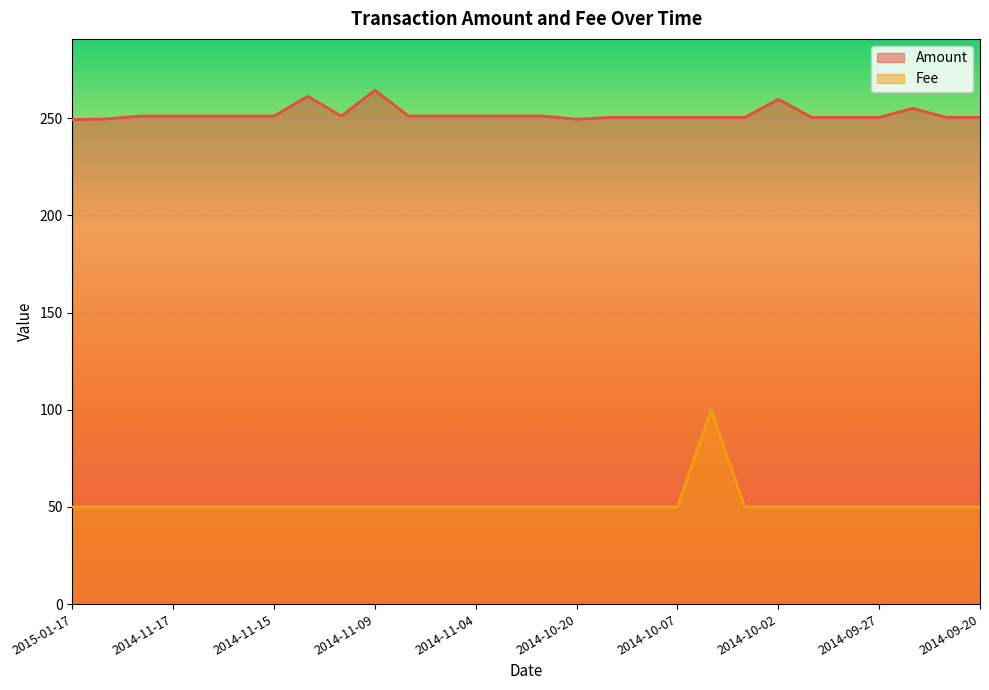

Reading left to right, list all the values displayed in this chart.

Amount: 2015-01-17=249.2	2015-01-05=249.6	2014-11-19=251.0	2014-11-17=251.0	2014-11-16=251.0	2014-11-16=251.0	2014-11-15=251.0	2014-11-11=261.2	2014-11-10=251.1	2014-11-09=264.3	2014-11-07=251.1	2014-11-06=251.1	2014-11-04=251.1	2014-10-27=251.1	2014-10-26=251.1	2014-10-20=249.4	2014-10-09=250.4	2014-10-08=250.4	2014-10-07=250.4	2014-10-05=250.4	2014-10-04=250.4	2014-10-02=259.7	2014-10-01=250.4	2014-09-29=250.4	2014-09-27=250.4	2014-09-26=255.0	2014-09-21=250.4	2014-09-20=250.4
Fee: 2015-01-17=50.0	2015-01-05=50.0	2014-11-19=50.0	2014-11-17=50.0	2014-11-16=50.0	2014-11-16=50.0	2014-11-15=50.0	2014-11-11=50.0	2014-11-10=50.0	2014-11-09=50.0	2014-11-07=50.0	2014-11-06=50.0	2014-11-04=50.0	2014-10-27=50.0	2014-10-26=50.0	2014-10-20=50.0	2014-10-09=50.0	2014-10-08=50.0	2014-10-07=50.0	2014-10-05=100.0	2014-10-04=50.0	2014-10-02=50.0	2014-10-01=50.0	2014-09-29=50.0	2014-09-27=50.0	2014-09-26=50.0	2014-09-21=50.0	2014-09-20=50.0